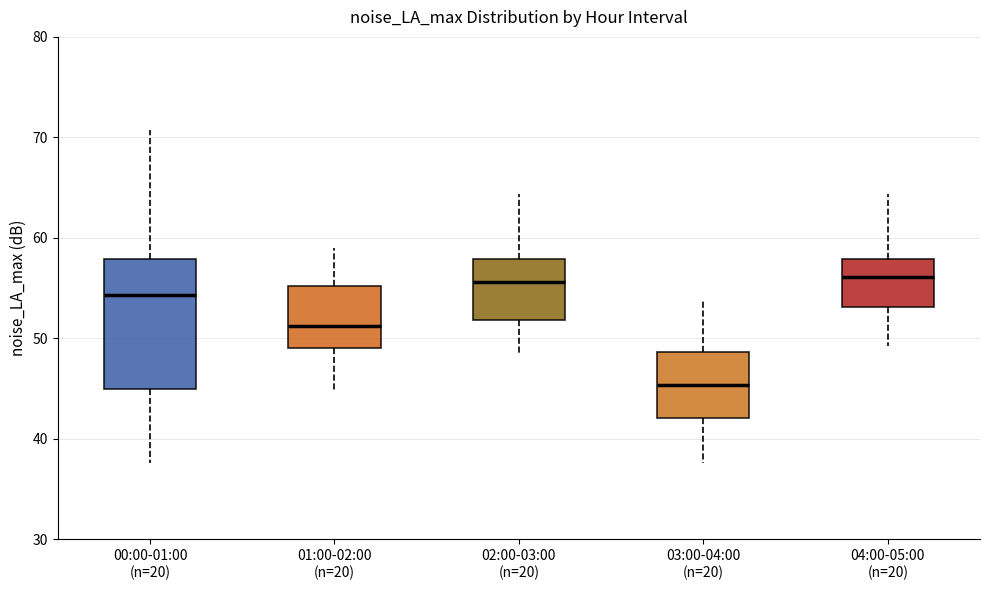

Where does the lower whisker of the box for 02:00-03:00 (n=20) end on the y-axis? The values are not printed on the chart, so give them approximately, as read against the axis.

48